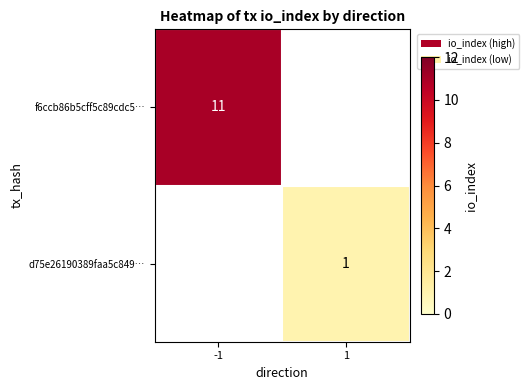

Is the value of f6ccb86b5cff5c89cdc5… at -1 greater than the value of d75e26190389faa5c849… at 1?

Yes